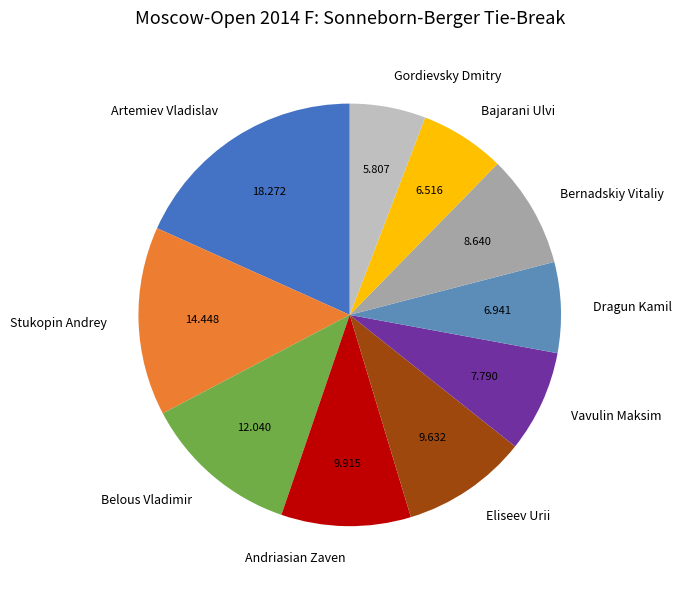

How many segments does this pie chart have?

10